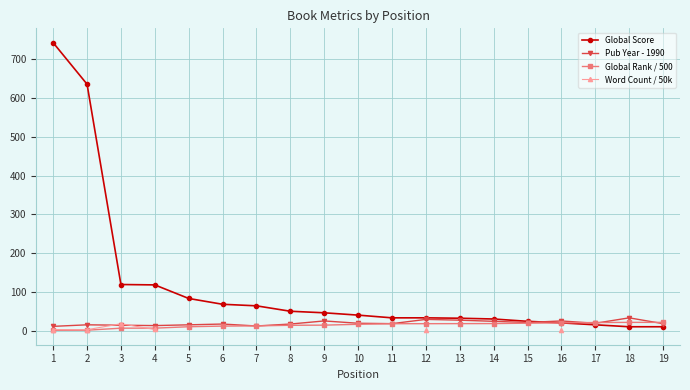

Read the Global Score value at 11.

33.0